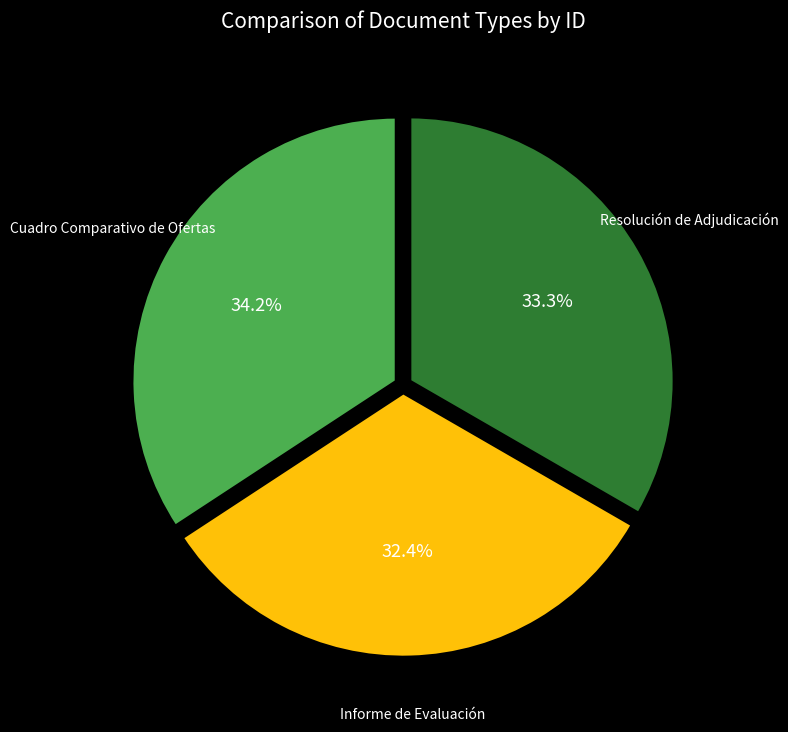

Does any single category account for the majority?

No